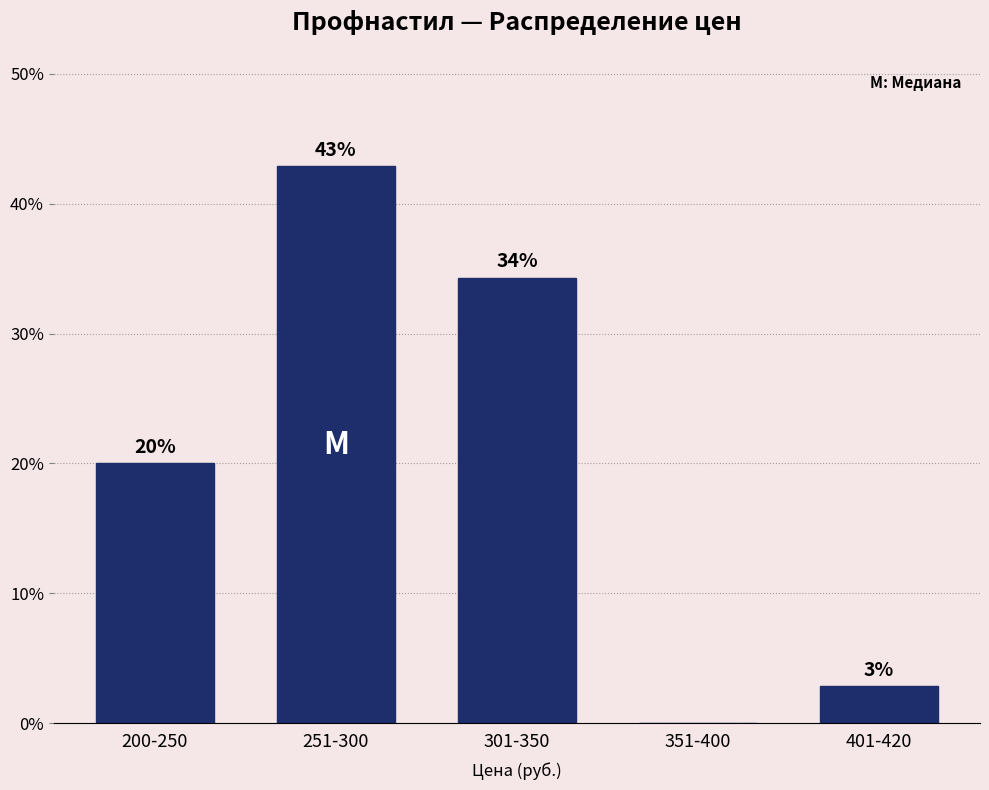

The chart shows a value of 0.0 at 351-400. True or false?

True